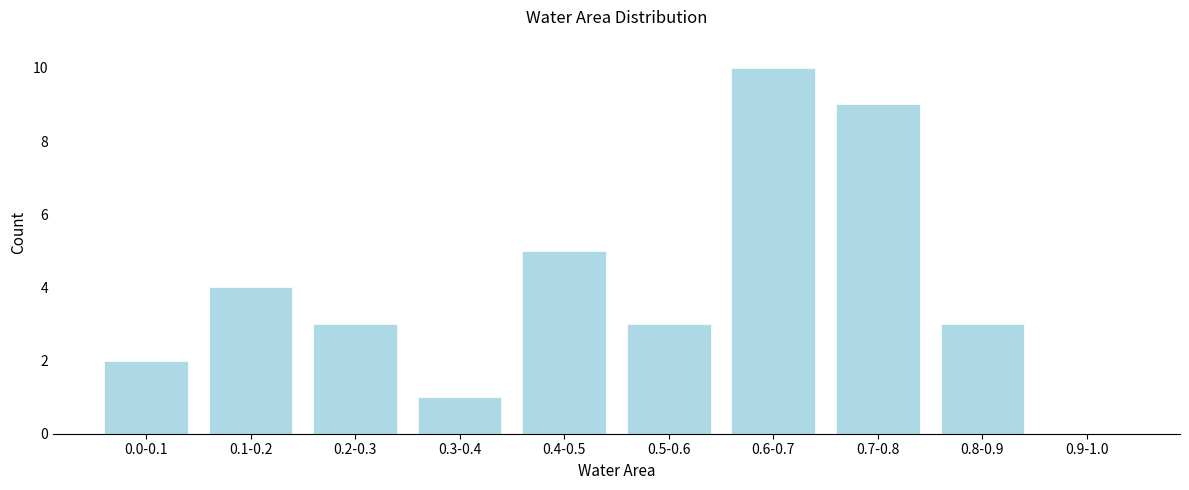

Reading right to left, what are all the values shown in this chart?

0.9-1.0=0	0.8-0.9=3	0.7-0.8=9	0.6-0.7=10	0.5-0.6=3	0.4-0.5=5	0.3-0.4=1	0.2-0.3=3	0.1-0.2=4	0.0-0.1=2